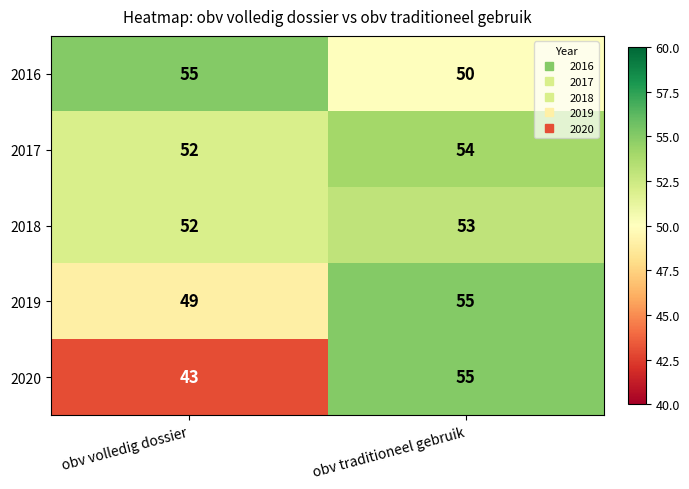

Which series has the largest total across all categories?

2017